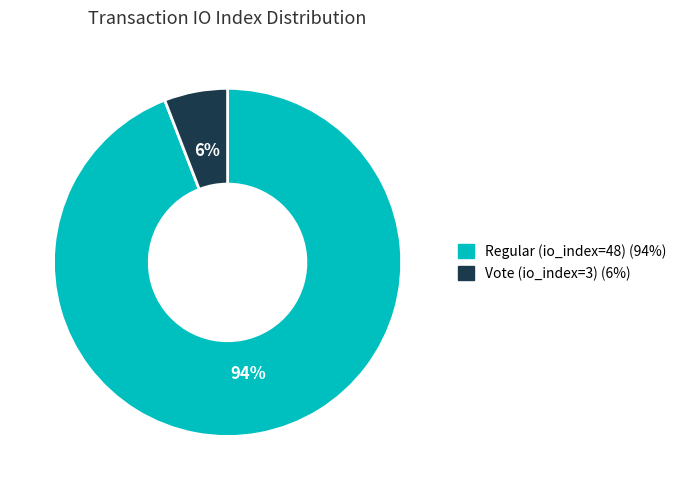

True or false: Regular (io_index=48) accounts for 94% of the total.

True